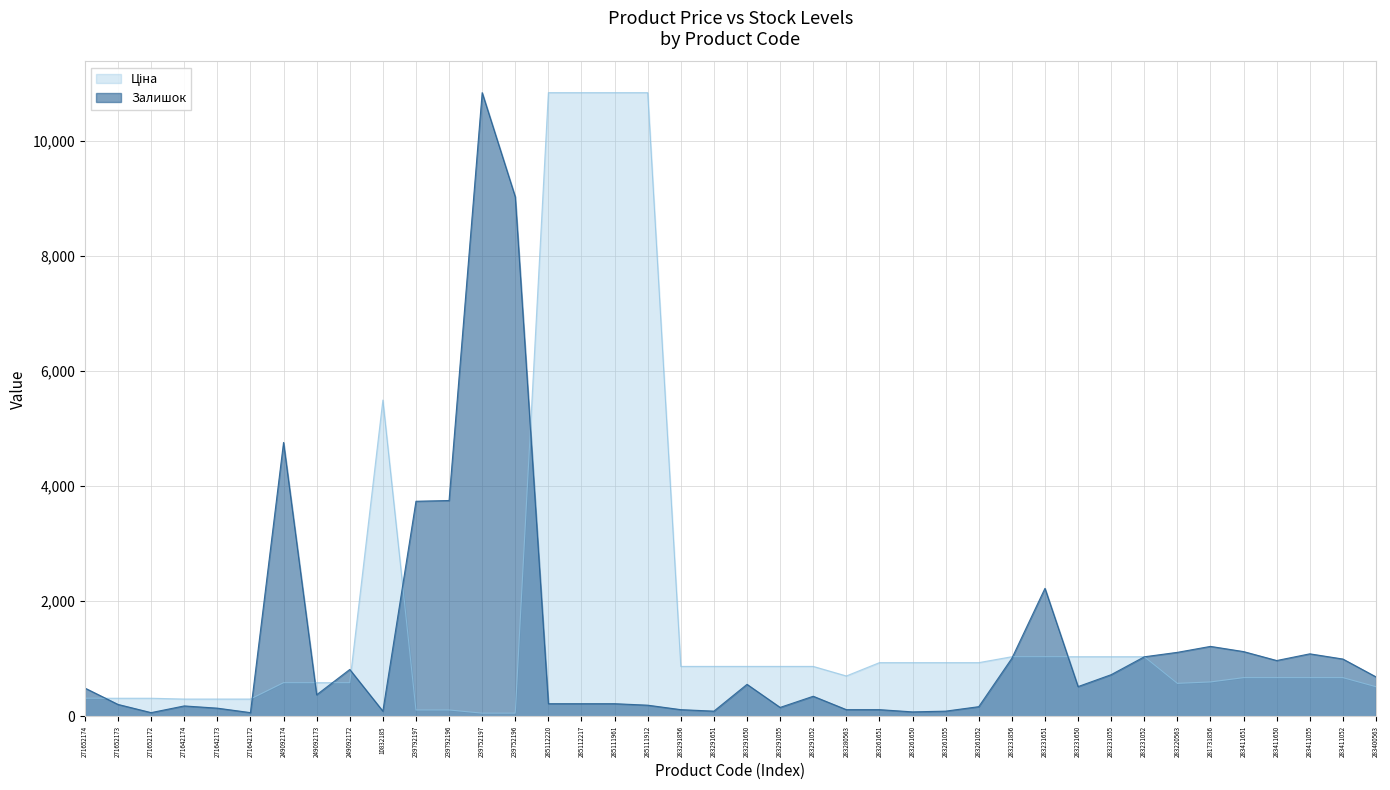

What is the total value across all series at 283400563?

1200.3